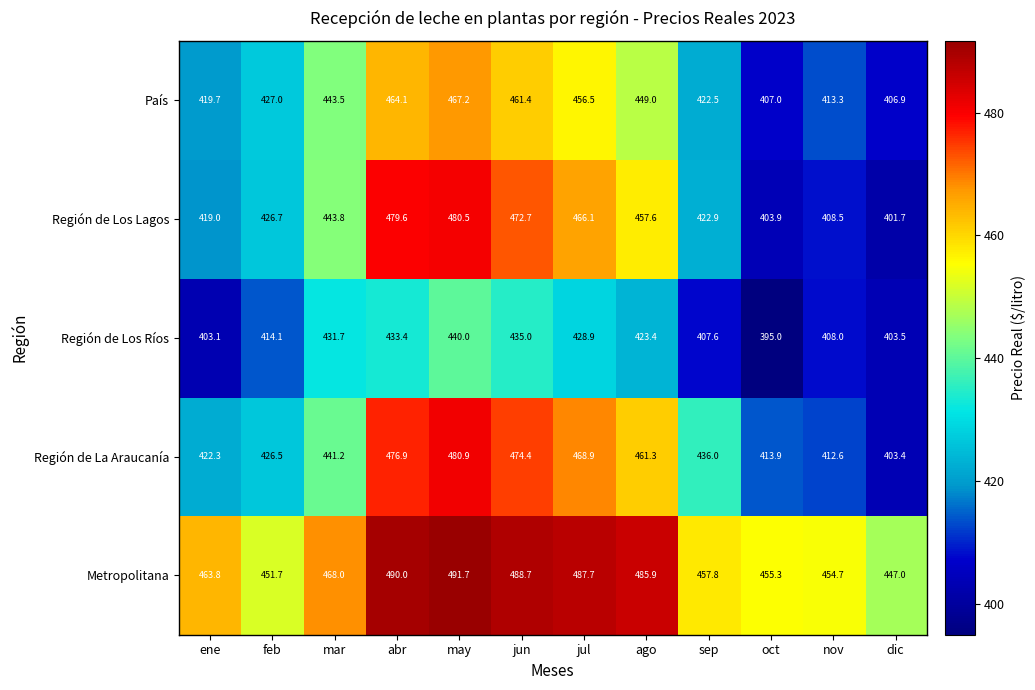

What is the minimum value shown in the chart?

395.0